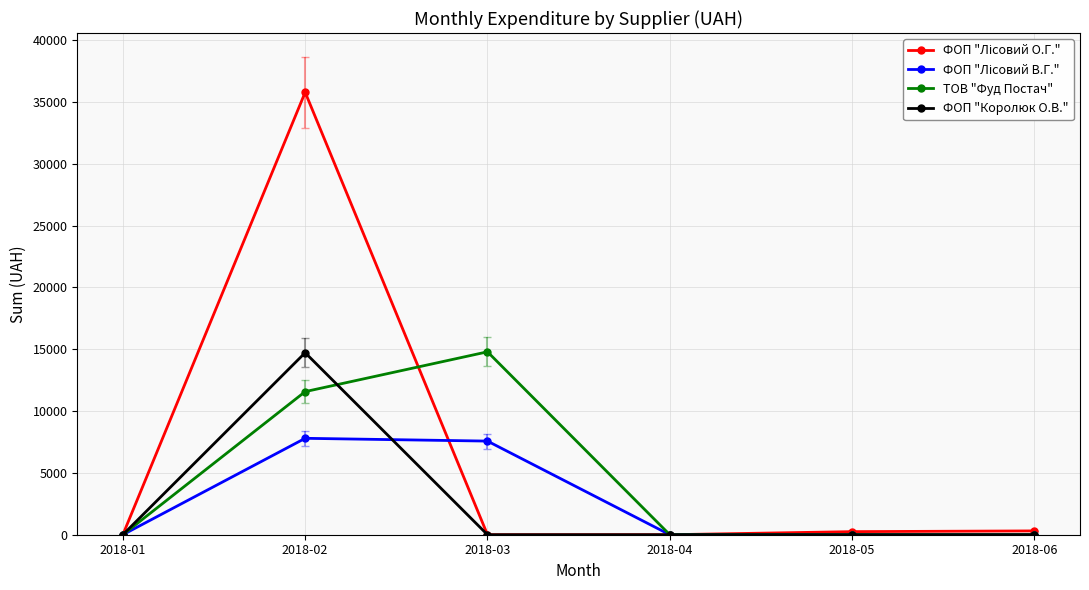

At which category is the sum across all series the highest?

2018-02